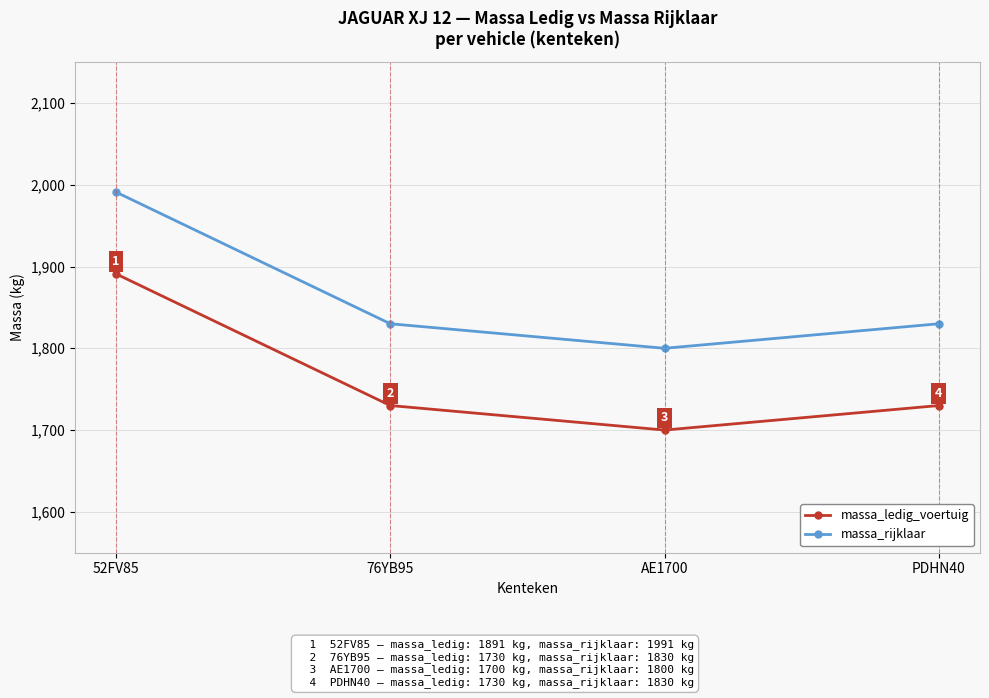

True or false: massa_ledig_voertuig and massa_rijklaar intersect in this chart.

False